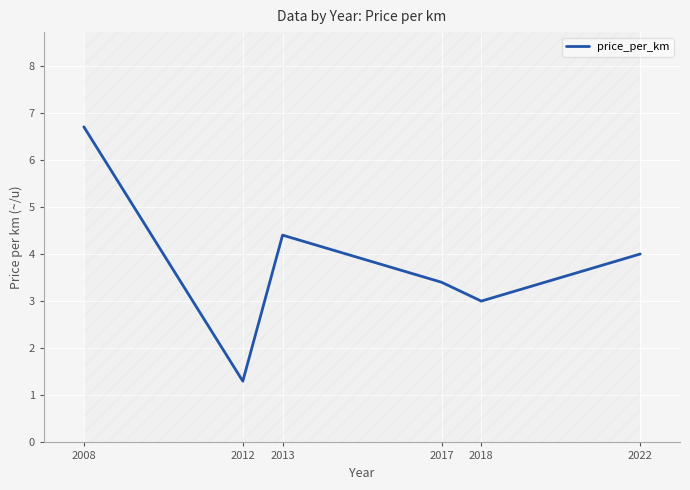

True or false: the data shows 7.6 at 2013.

False